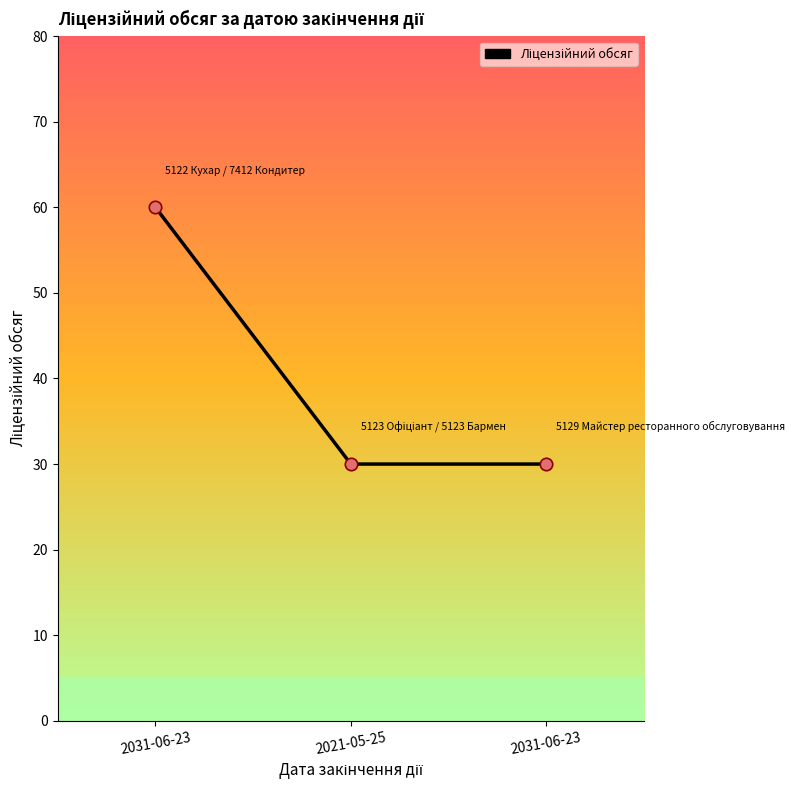

How many lines are shown in the chart?

1